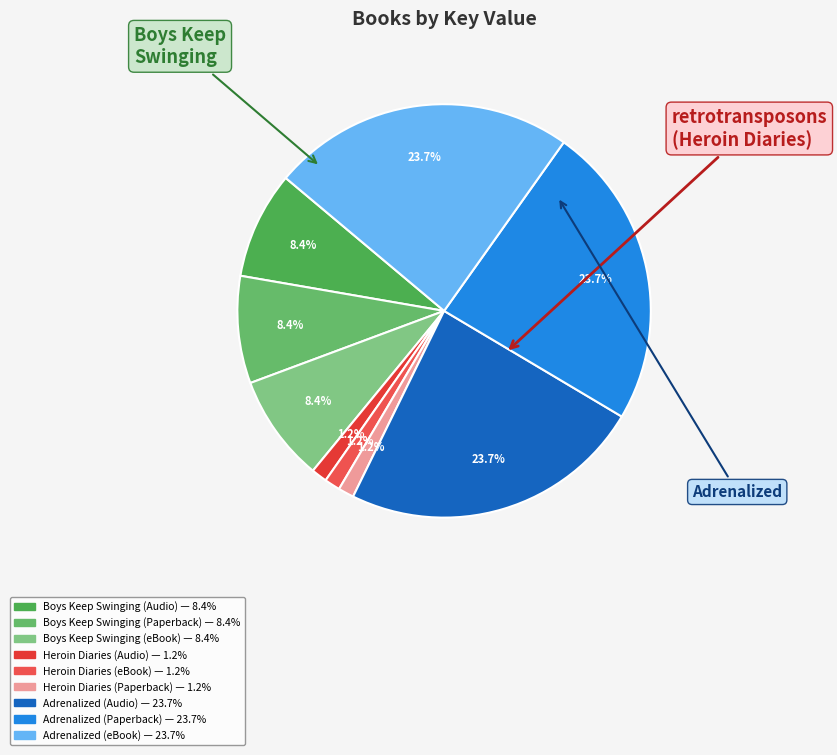

Is it true that Adrenalized (Paperback) is 24% of the pie?

True